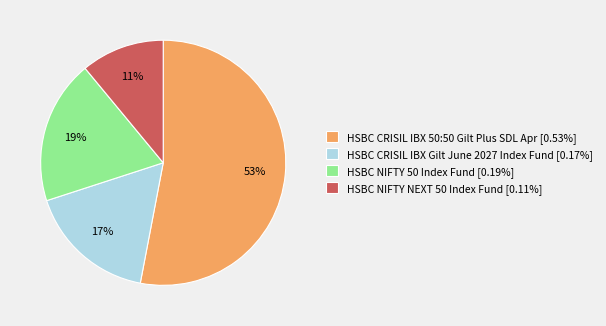

Is there a majority slice in this chart?

Yes